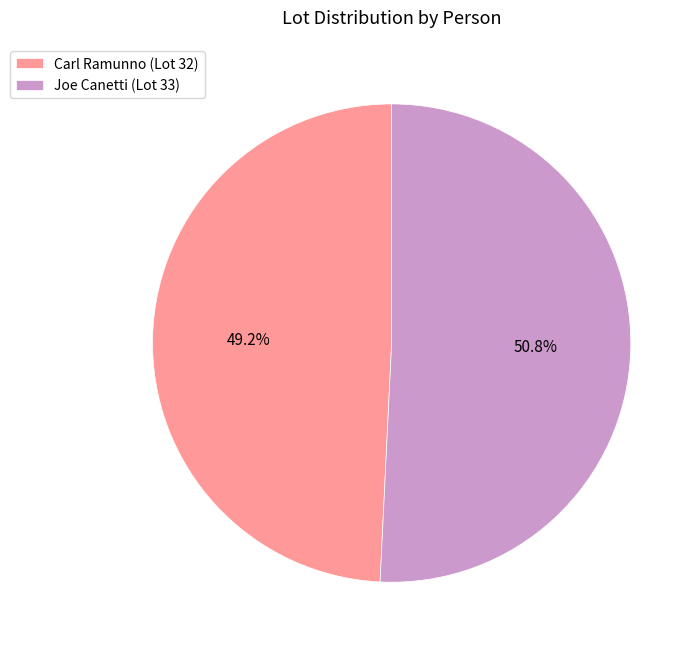

To the nearest percent, what portion does Joe Canetti represent?

51%